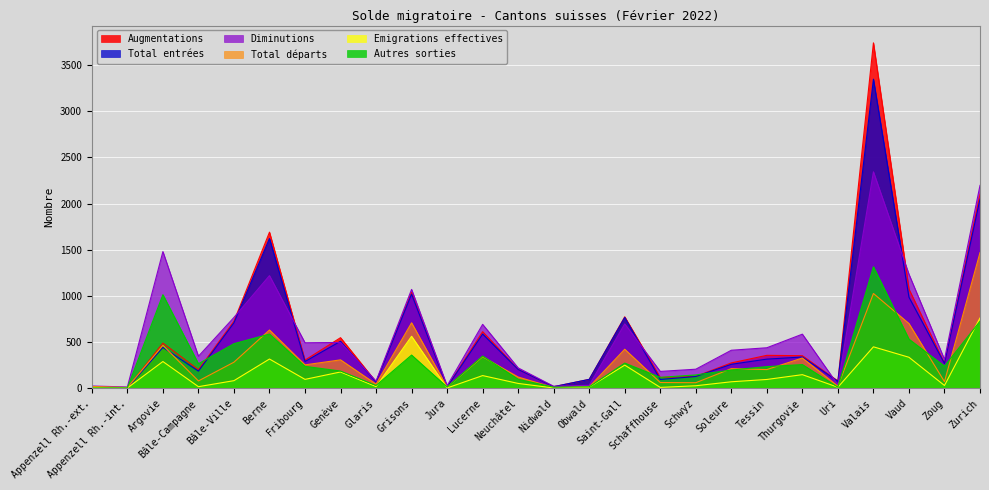

What is the label of the 3rd point from the left?

Argovie